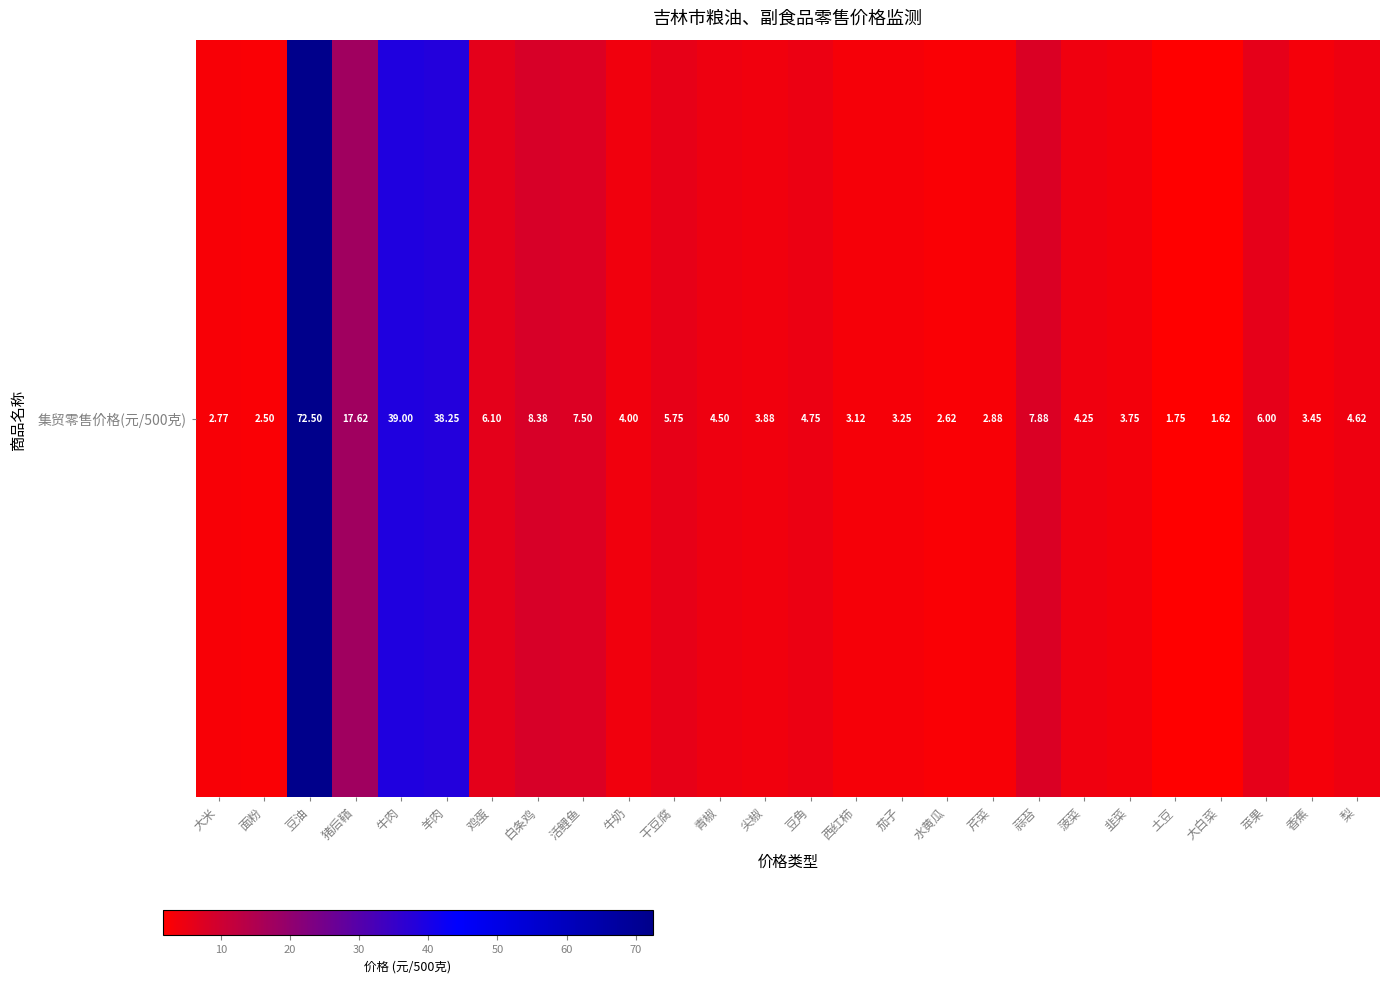

What is the ratio of the value at 大白菜 to the value at 大米?

0.6